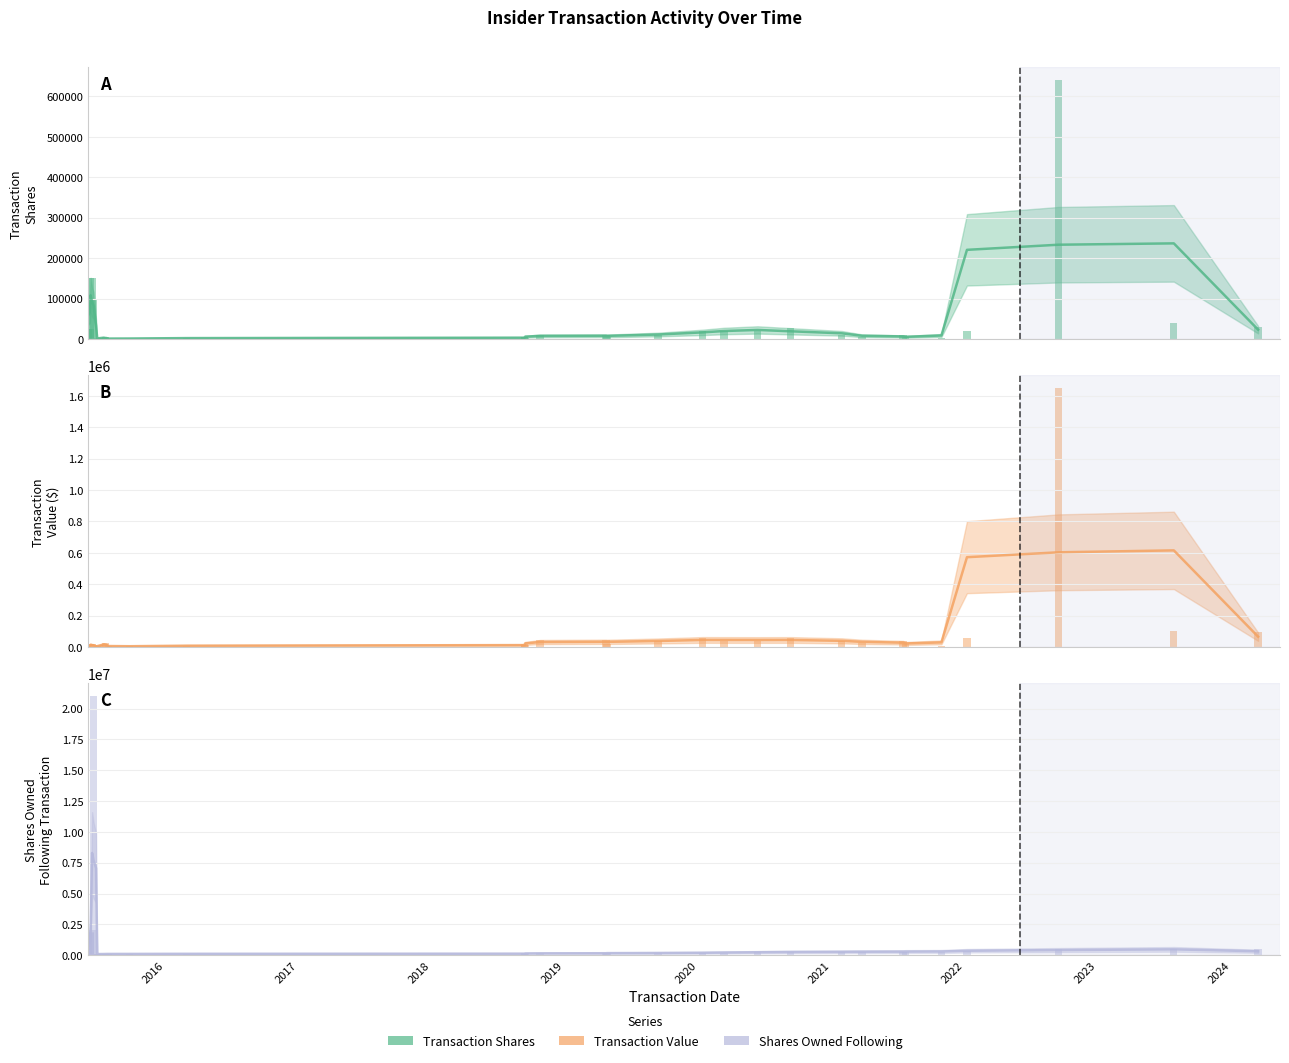

Reading left to right, list all the values displayed in this chart.

Transaction Shares: 2015-06-04=25000	2015-06-09=150000	2015-06-11=25000	2015-06-15=150000	2015-06-19=100000	2015-06-26=100	2015-06-29=100	2015-06-30=1700	2015-07-06=3500	2015-07-17=2000	2015-07-21=5000	2015-07-24=1500	2015-07-30=1500	2015-09-25=1000	2016-02-29=2000	2018-09-12=4480	2018-09-13=4112	2018-09-14=3000	2018-10-25=11000	2019-04-24=10000	2019-04-26=4000	2019-09-13=10000	2020-01-14=20000	2020-03-12=20000	2020-06-12=20000	2020-09-11=28000	2021-01-29=10000	2021-03-25=5000	2021-07-16=10000	2021-07-23=5000	2021-10-29=2000	2022-01-07=20000	2022-09-15=640000	2023-07-28=40000	2024-03-15=30000
Transaction Value: 2015-06-04=4000	2015-06-09=21720	2015-06-11=3450	2015-06-15=20920	2015-06-19=14725	2015-06-26=895	2015-06-29=895	2015-06-30=6766	2015-07-06=13790	2015-07-17=10820	2015-07-21=28450	2015-07-24=8445	2015-07-30=7845	2015-09-25=4700	2016-02-29=4920	2018-09-12=17875	2018-09-13=16284	2018-09-14=12240	2018-10-25=42900	2019-04-24=42700	2019-04-26=16840	2019-09-13=41200	2020-01-14=59800	2020-03-12=36400	2020-06-12=40600	2020-09-11=59080	2021-01-29=37300	2021-03-25=24300	2021-07-16=39400	2021-07-23=21400	2021-10-29=9540	2022-01-07=60000	2022-09-15=1648000	2023-07-28=103000	2024-03-15=96600
Shares Owned Following: 2015-06-04=1677691	2015-06-09=1827691	2015-06-11=1852691	2015-06-15=2002691	2015-06-19=21002691	2015-06-26=84208	2015-06-29=84208	2015-06-30=87908	2015-07-06=91408	2015-07-17=93408	2015-07-21=98408	2015-07-24=99908	2015-07-30=101408	2015-09-25=102408	2016-02-29=104408	2018-09-12=128888	2018-09-13=133000	2018-09-14=136000	2018-10-25=150000	2019-04-24=160000	2019-04-26=164000	2019-09-13=174000	2020-01-14=194000	2020-03-12=214000	2020-06-12=234000	2020-09-11=262000	2021-01-29=272000	2021-03-25=277000	2021-07-16=287000	2021-07-23=292000	2021-10-29=294000	2022-01-07=314000	2022-09-15=462100	2023-07-28=461925	2024-03-15=491925